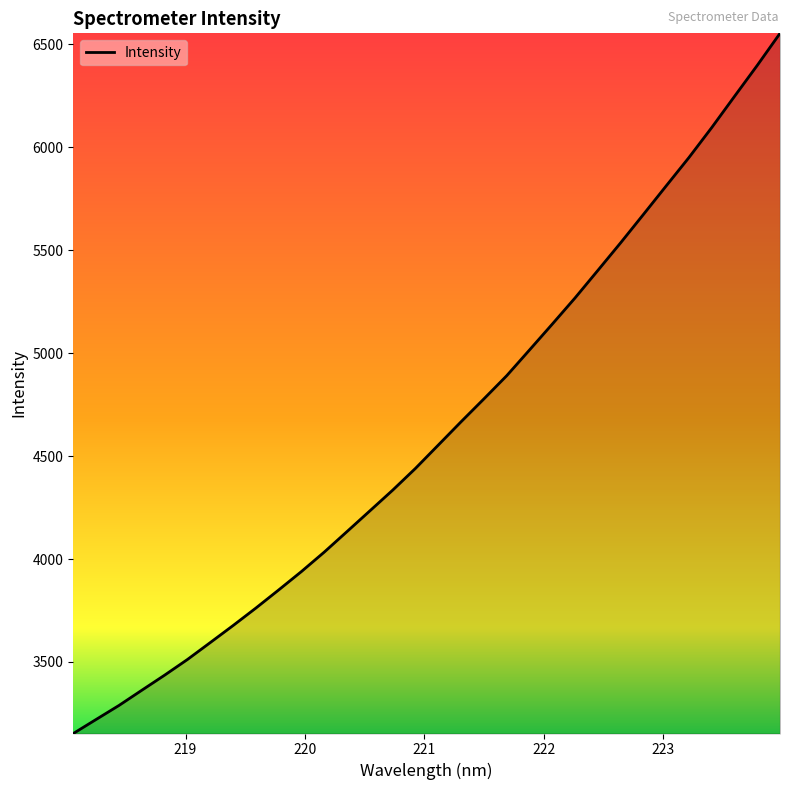

What is the greatest value displayed?

6554.0